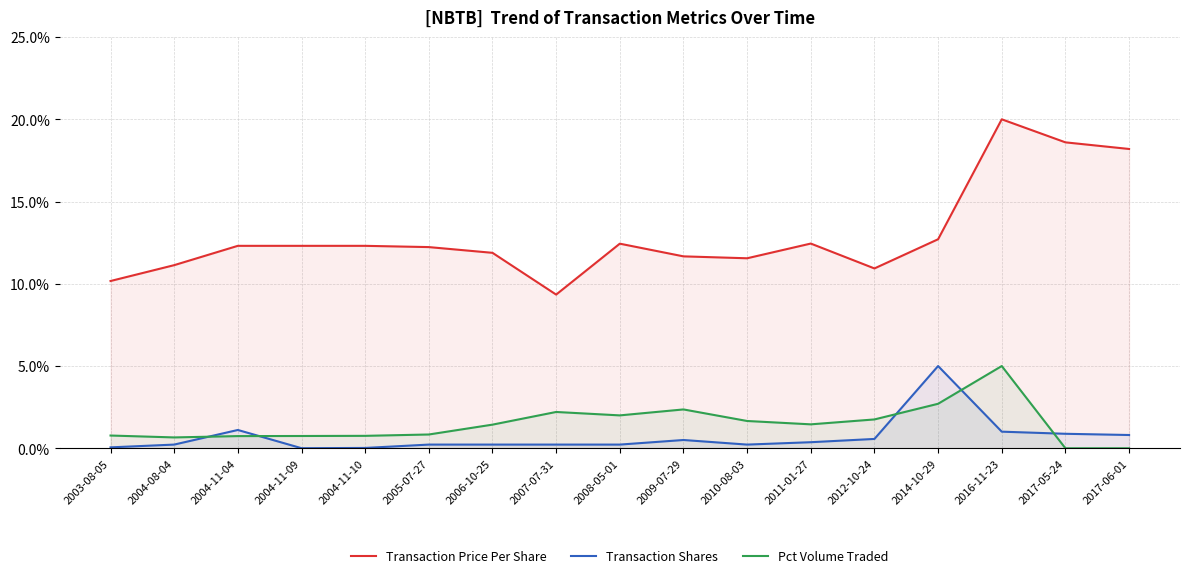

Which series changed the most between 2005-07-27 and 2017-06-01?

Transaction Price Per Share